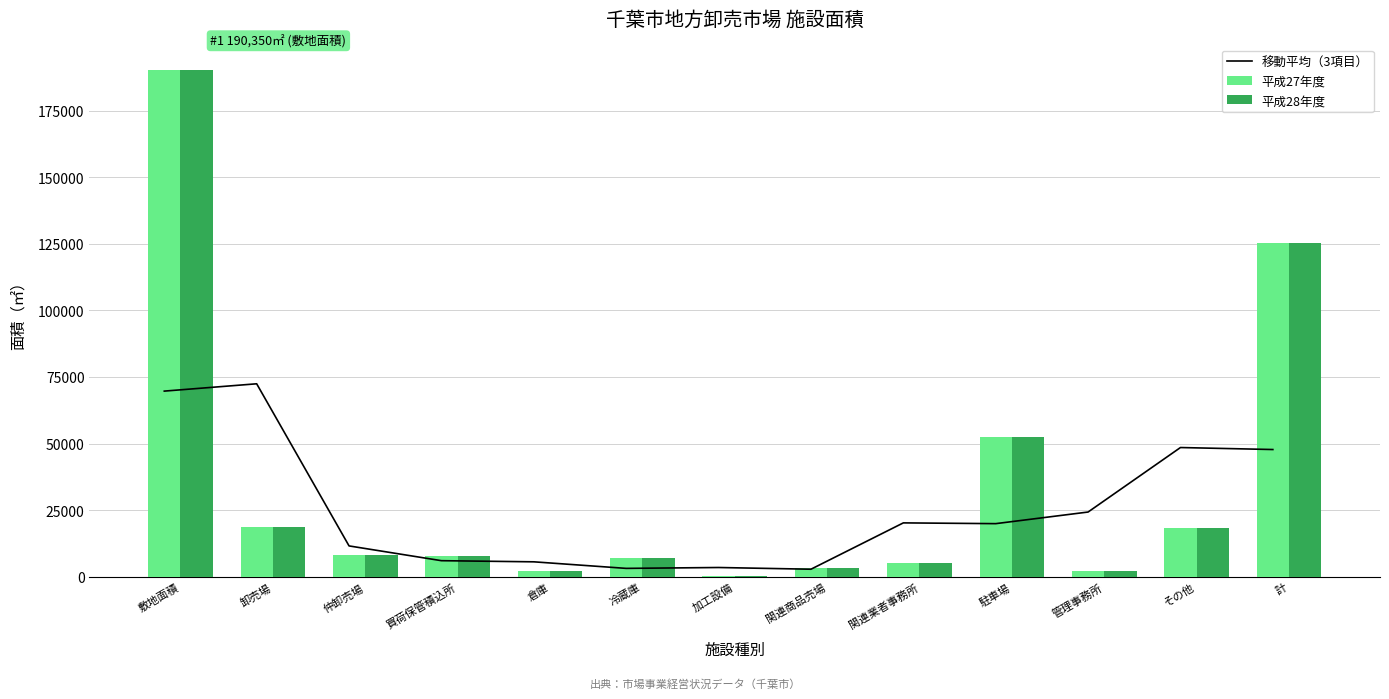

Which has a higher value, 仲卸売場 or 冷蔵庫?

仲卸売場